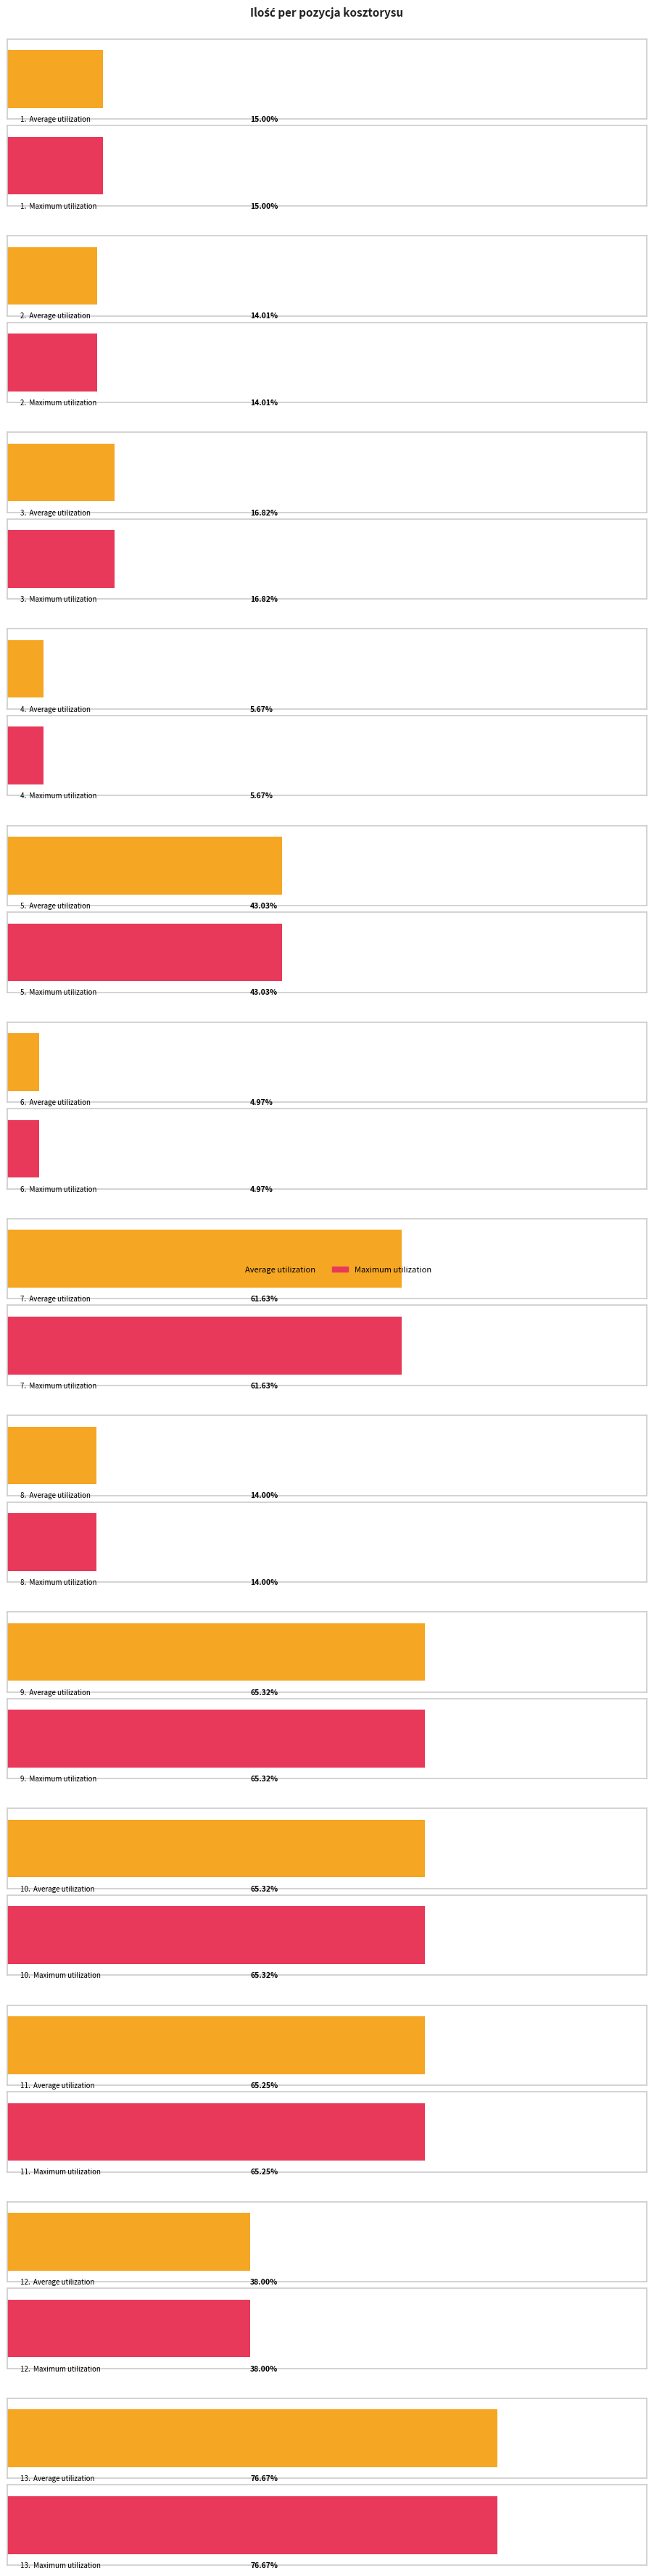

The Average utilization series shows 7.1 at 2.. True or false?

False